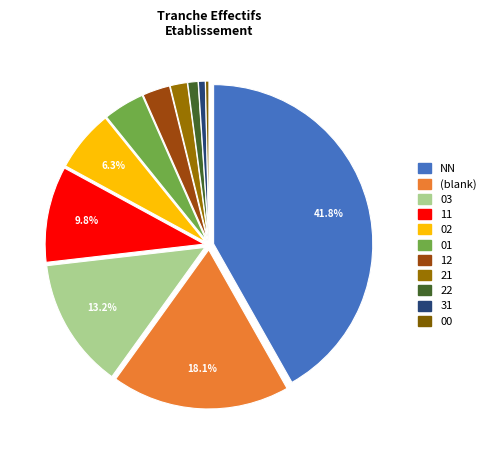

What is the smallest slice in the pie chart?

00